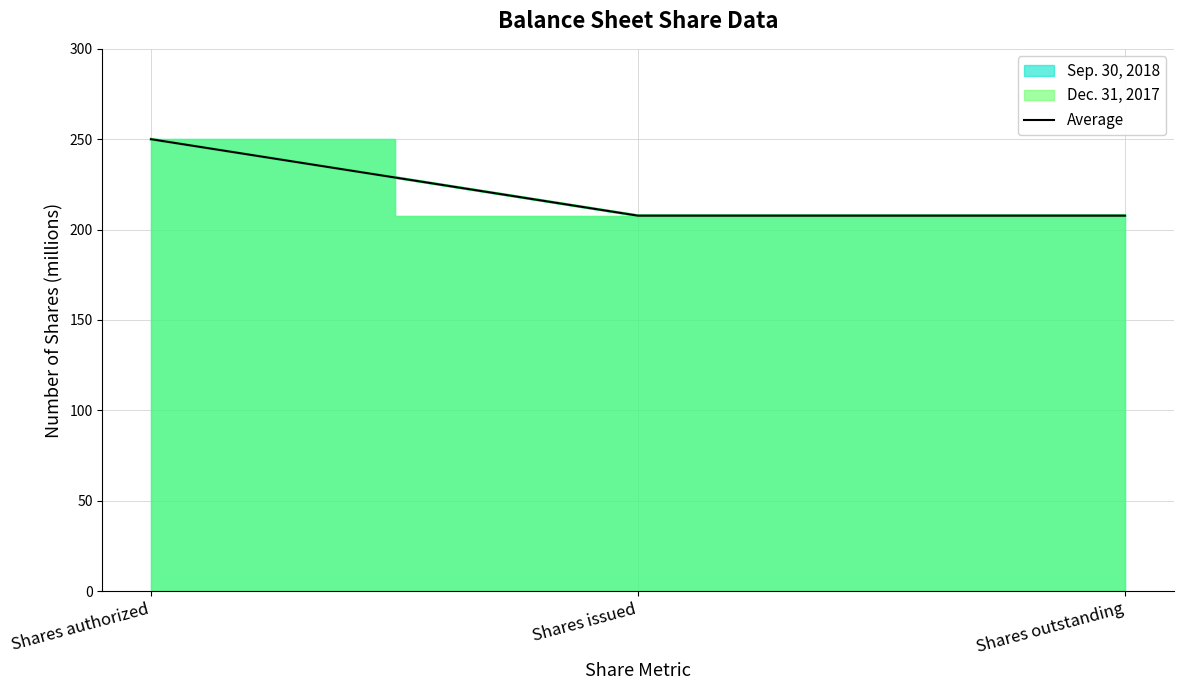

Reading left to right, list all the values displayed in this chart.

250.0	207.7	207.7